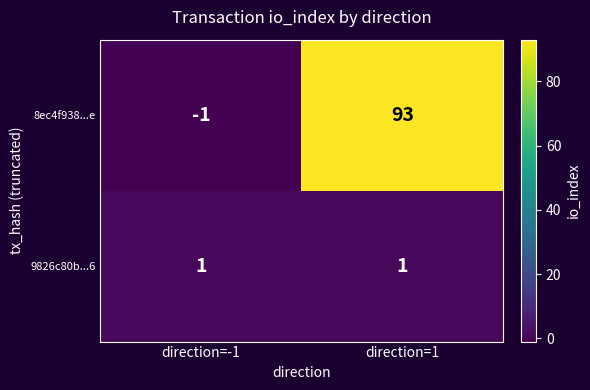

Which series has the largest range (max minus min)?

8ec4f938...e